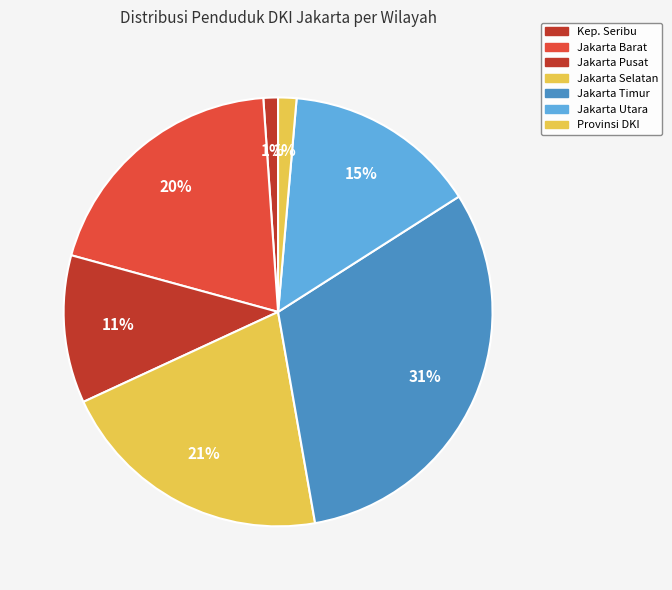

How many segments does this pie chart have?

7